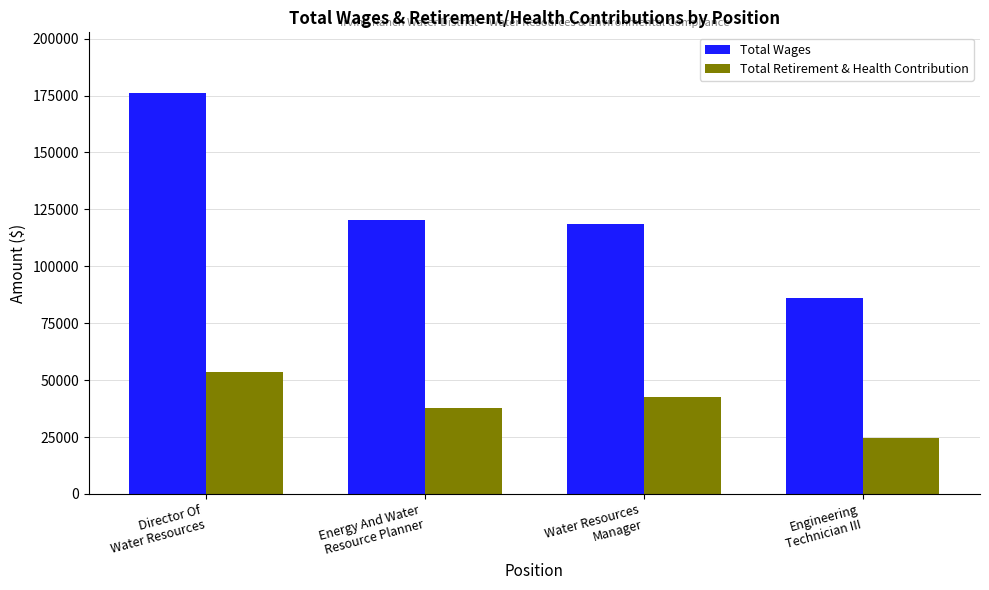

How many values in the Total Wages series are below 120171?

2